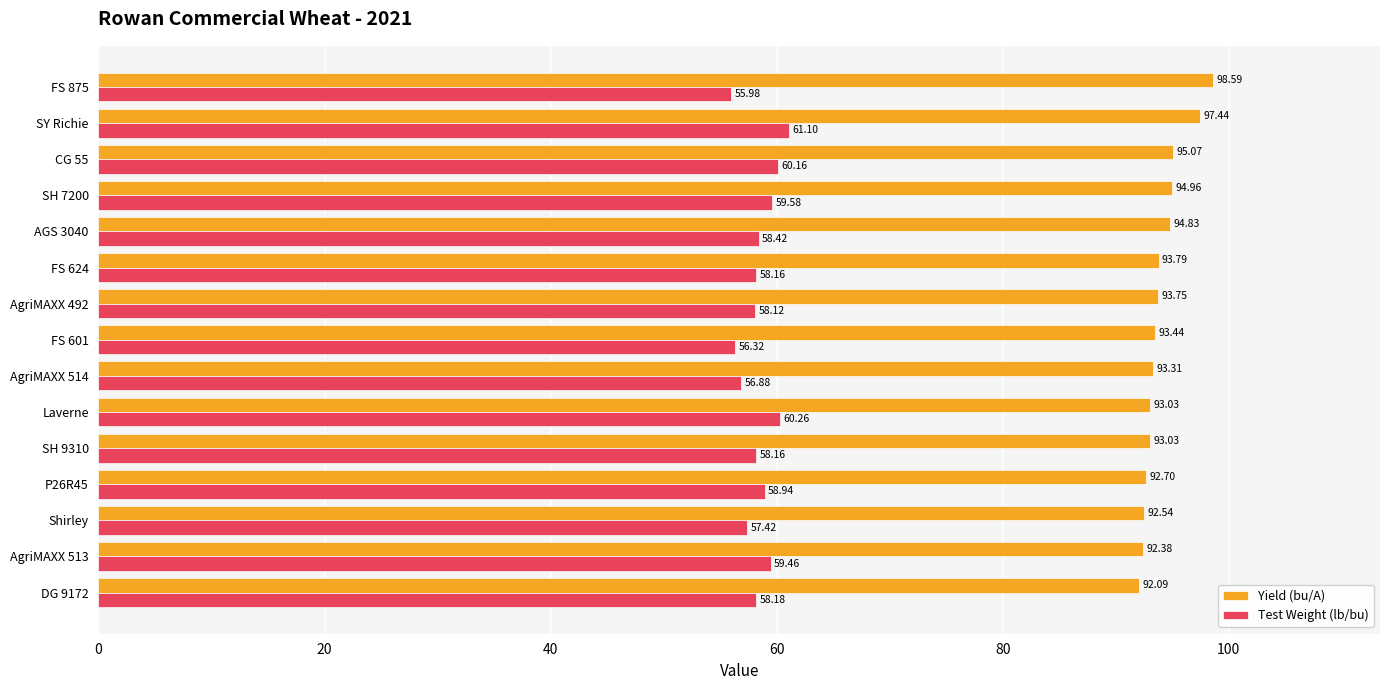

Rank the series by their maximum value, from highest to lowest.

Yield (bu/A), Test Weight (lb/bu)